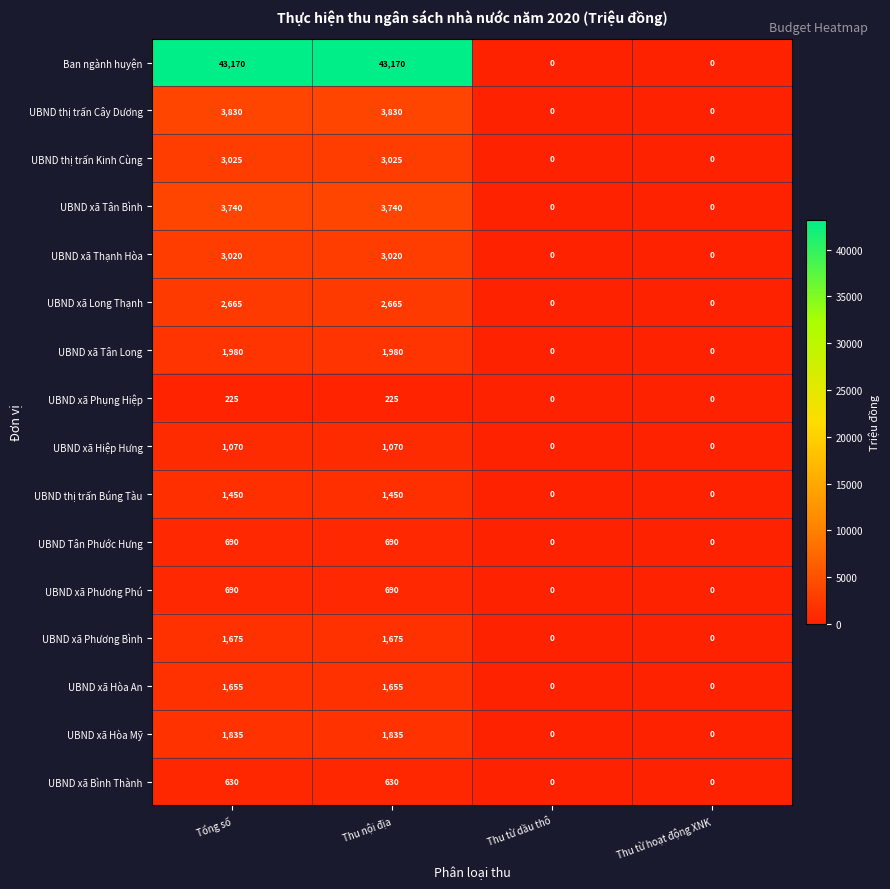

The value of UBND thị trấn Cây Dương at Thu từ hoạt động XNK is 0. True or false?

True